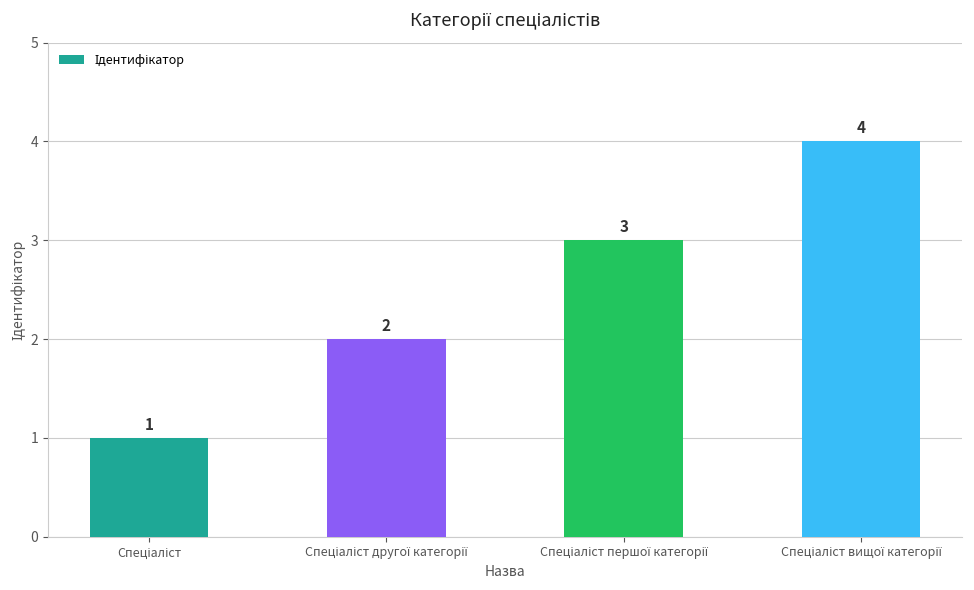

How many values are between 2 and 4?

3